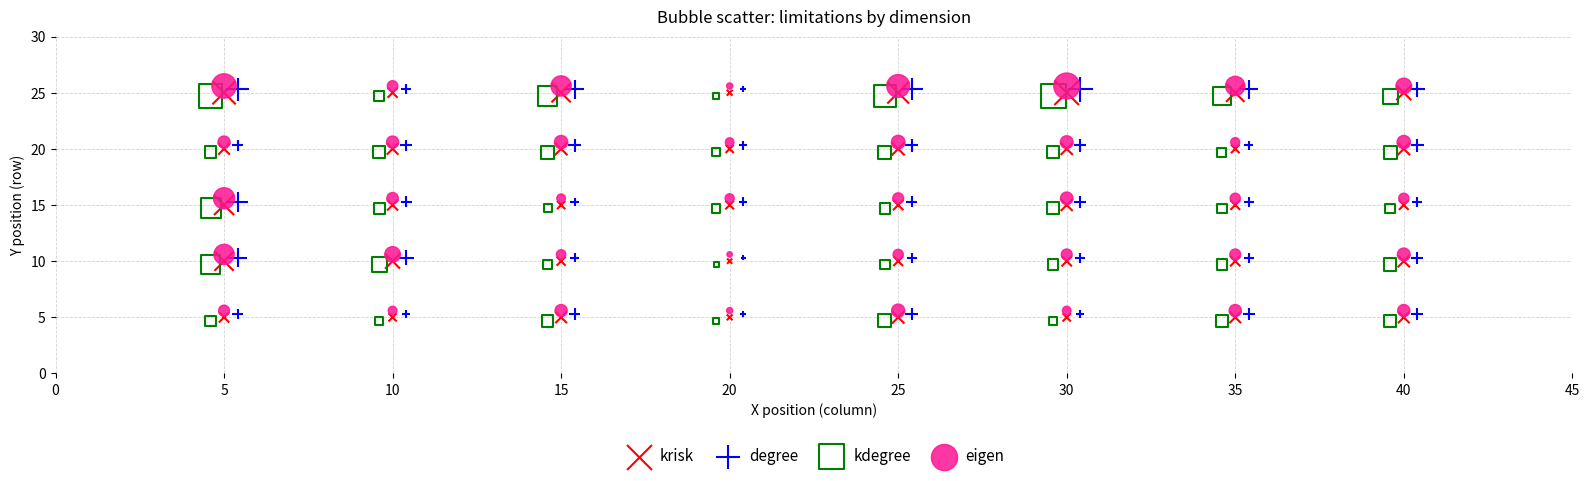

Which series contains the lowest Y value?

kdegree